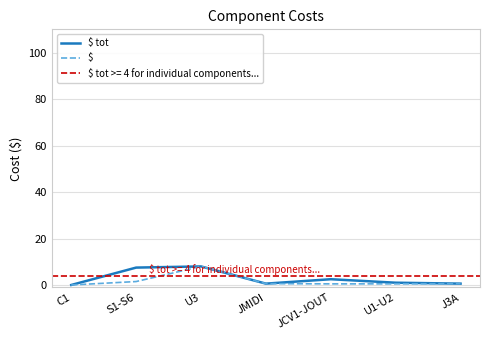

The $ tot series shows 0.2 at J3A. True or false?

False